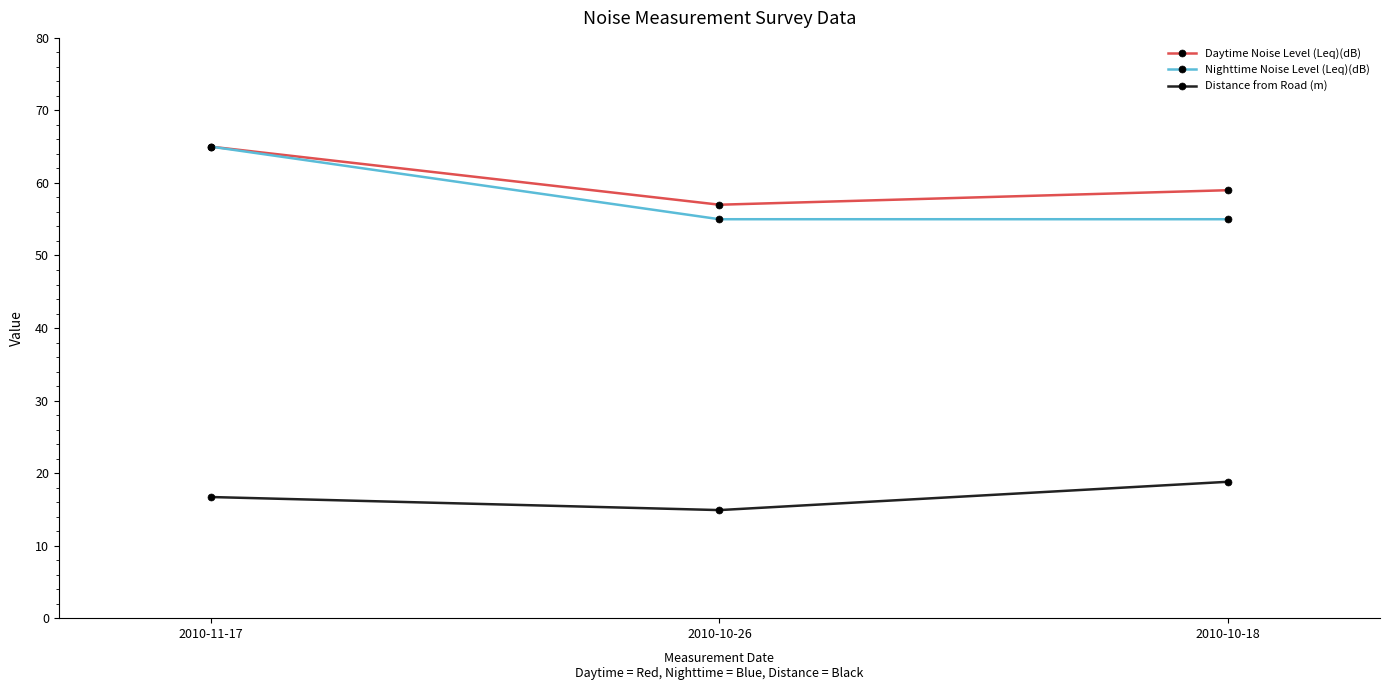

Rank the series at 2010-10-18 from lowest to highest value.

Distance from Road (m), Nighttime Noise Level (Leq)(dB), Daytime Noise Level (Leq)(dB)